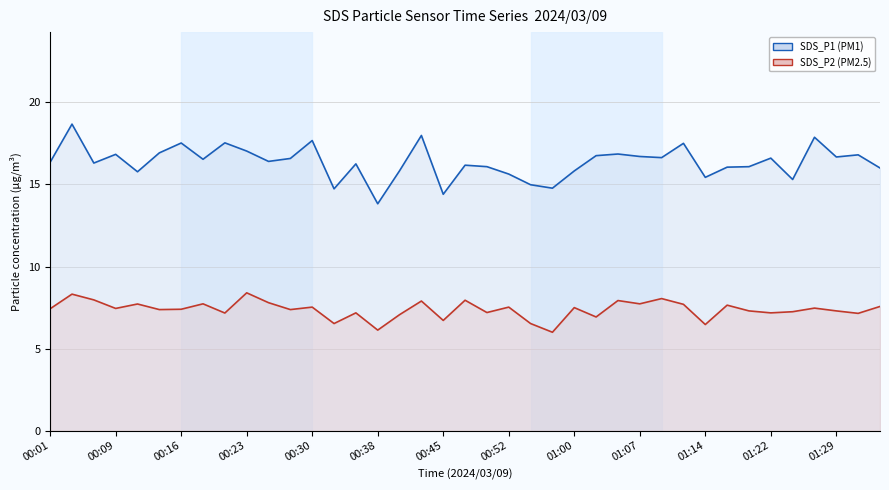

True or false: SDS_P1 mean has a value of 24.6 at 00:09.

False